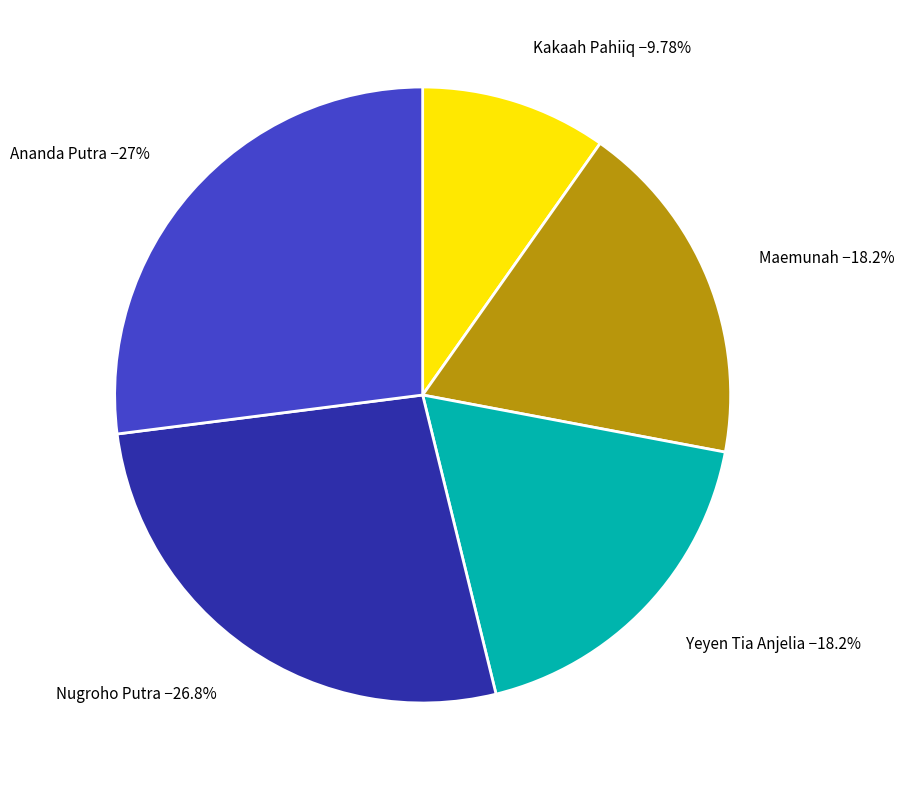

How many slices are in this pie chart?

5